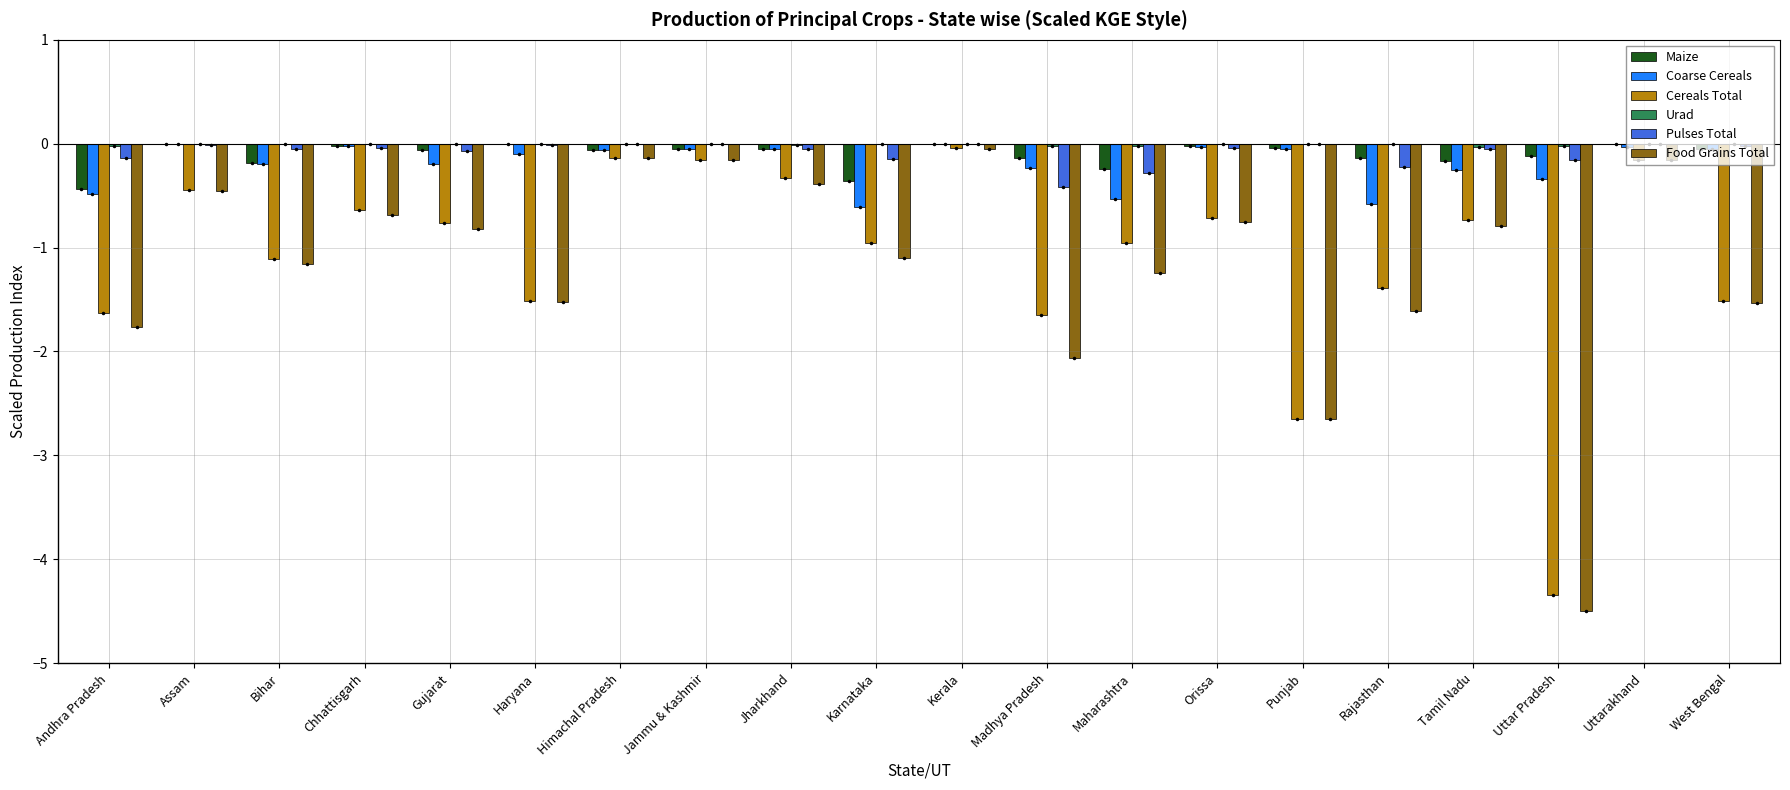

True or false: Pulses Total has a value of -0.3 at Maharashtra.

True